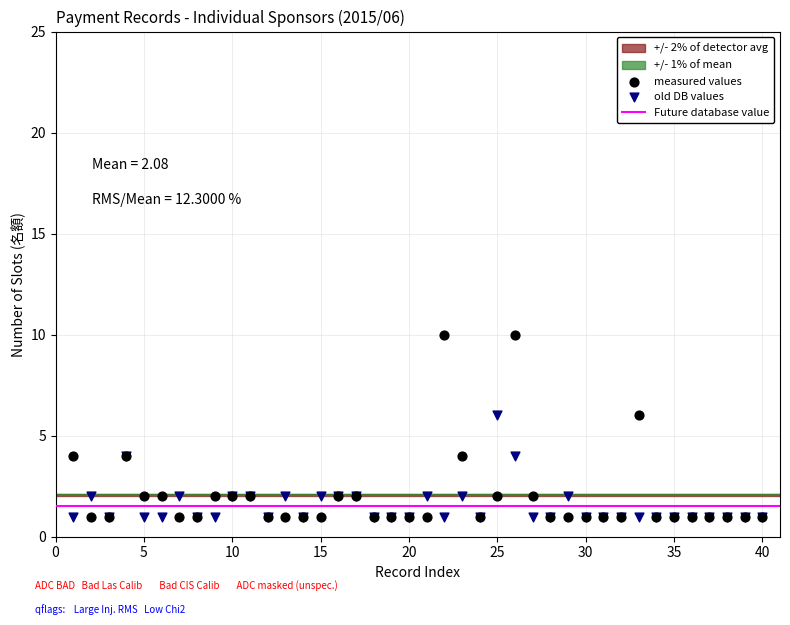

Which series has the largest Y range (max minus min)?

measured values